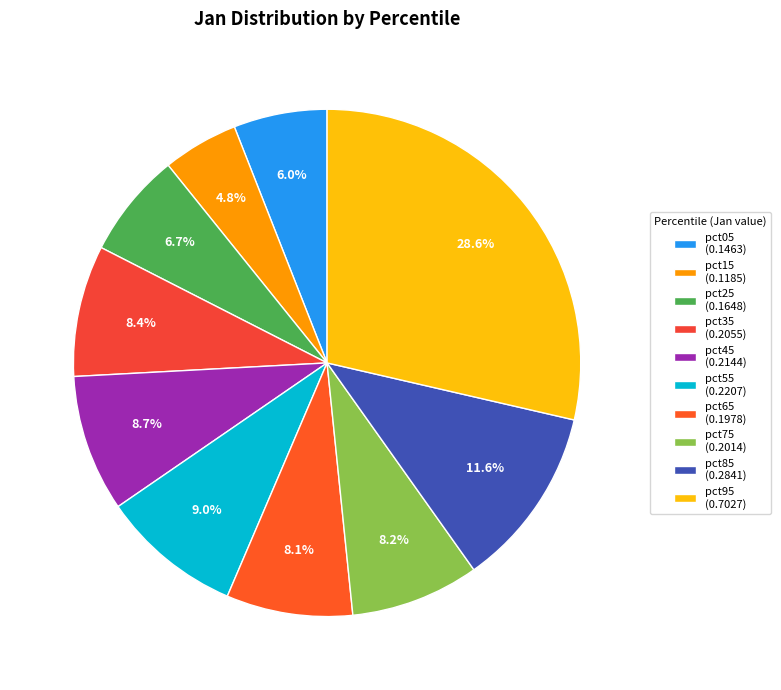

Is the sum of pct15 and pct65 greater than half?

No